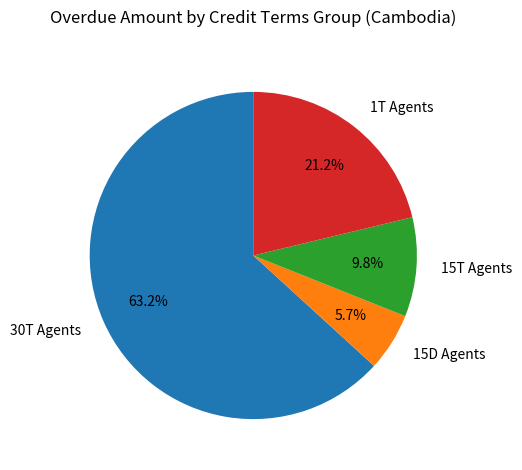

How many slices are in this pie chart?

4